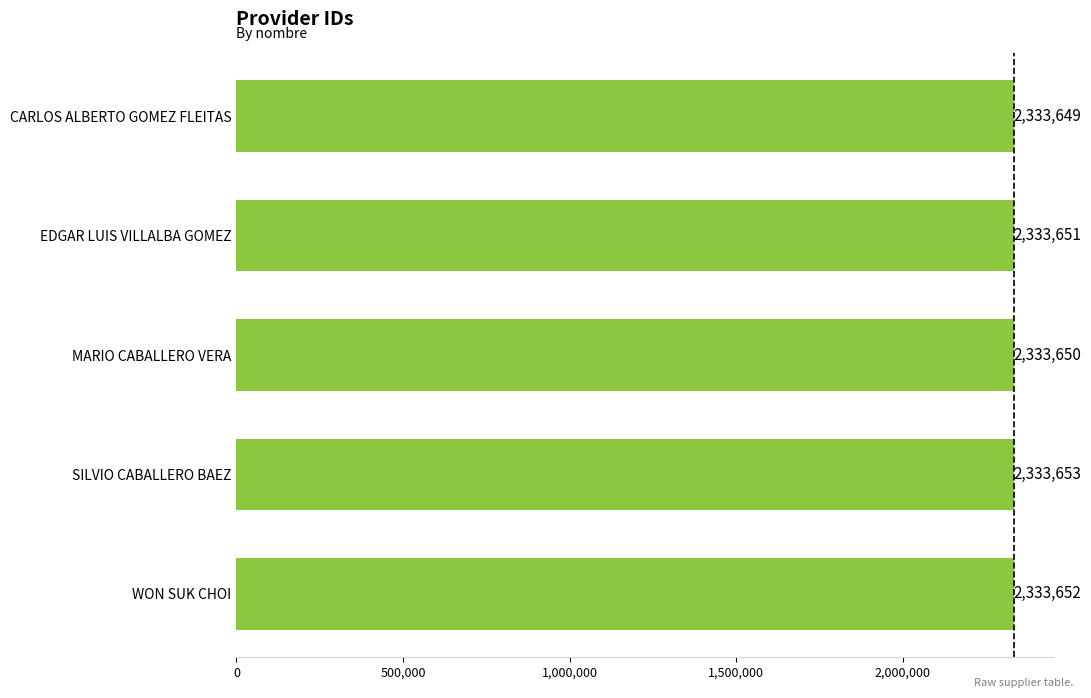

Which has a higher value, MARIO CABALLERO VERA or CARLOS ALBERTO GOMEZ FLEITAS?

MARIO CABALLERO VERA